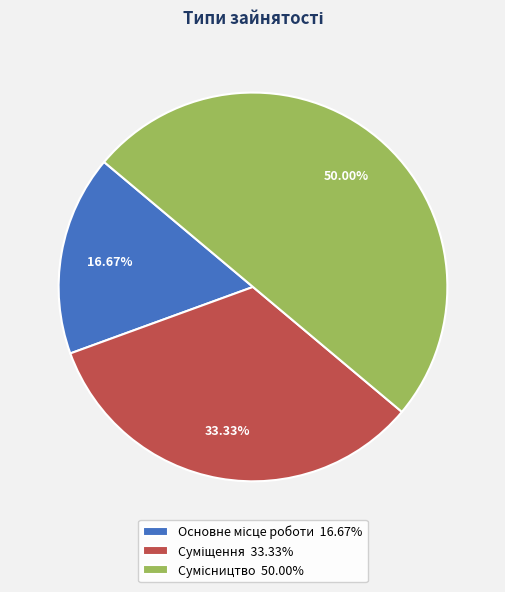

Count the number of slices in the pie.

3